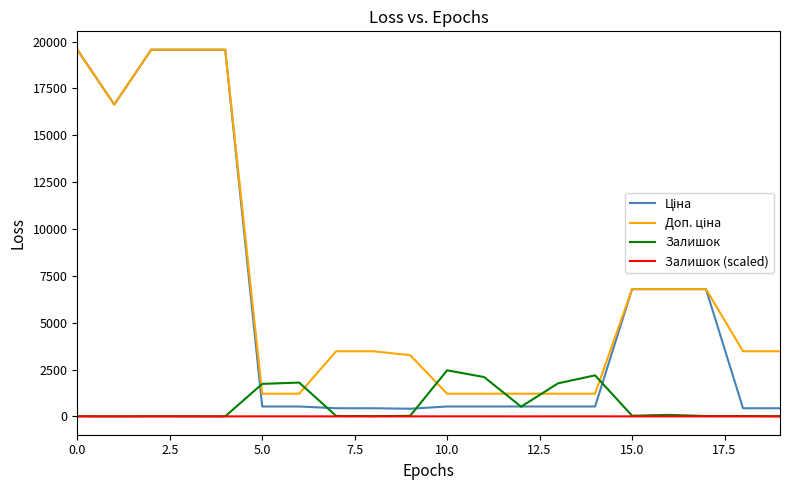

How many lines are shown in the chart?

4